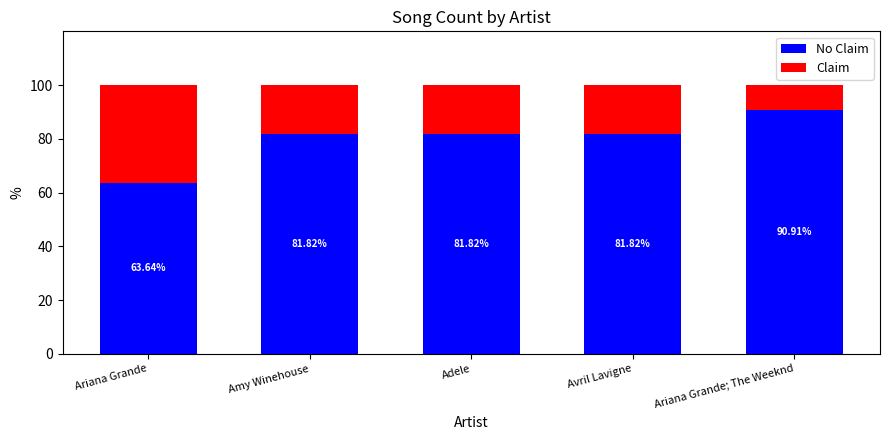

Does the chart contain stacked bars?

Yes